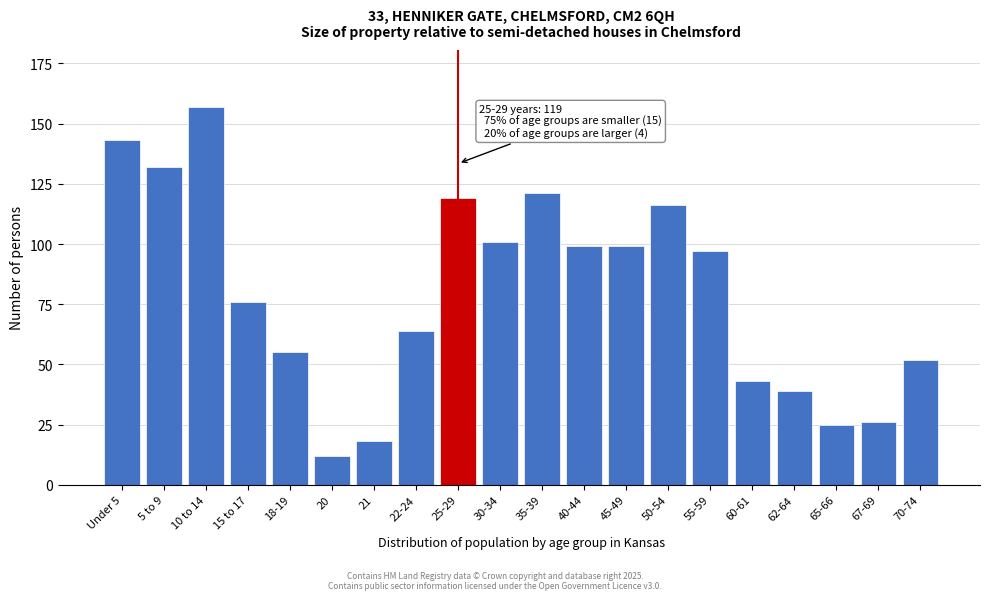

Reading left to right, transcribe all the data shown in this chart.

143	132	157	76	55	12	18	64	119	101	121	99	99	116	97	43	39	25	26	52